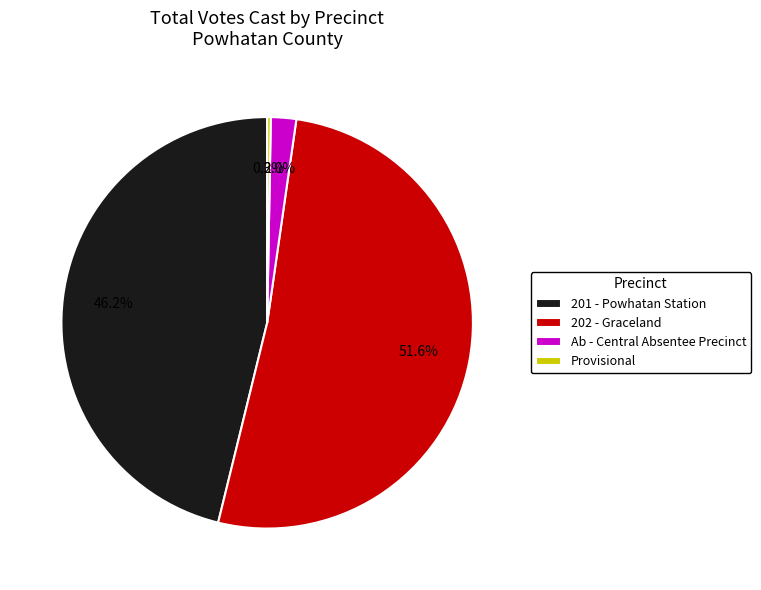

How many slices are in this pie chart?

4